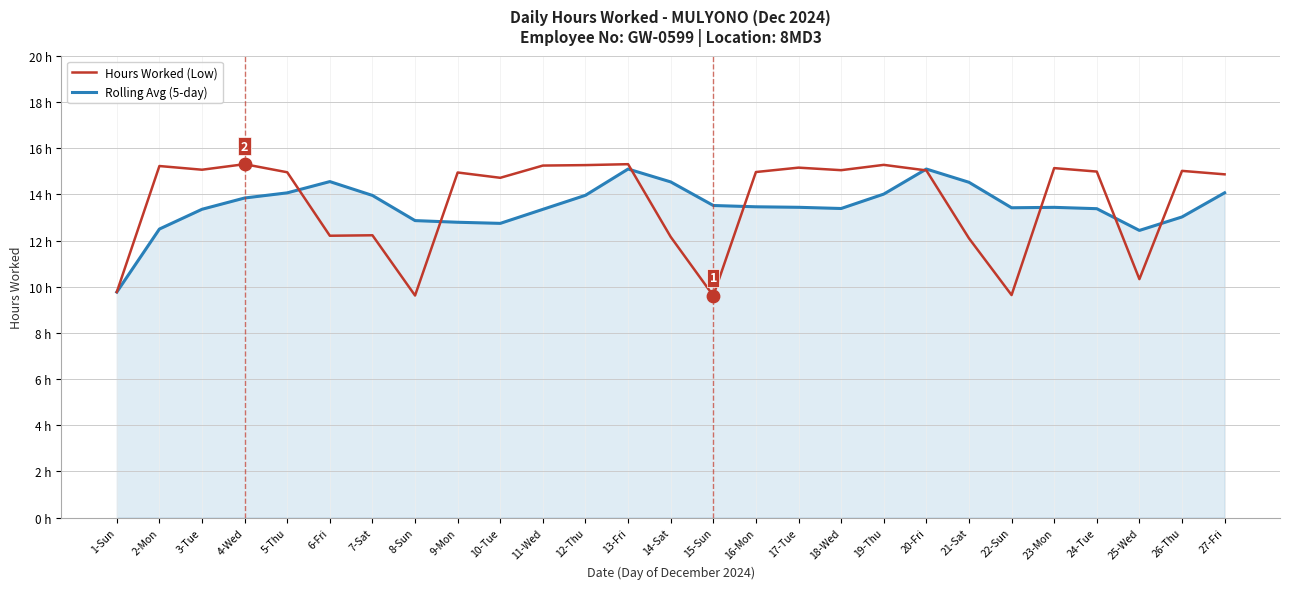

What are all the series names shown in the legend?

Hours Worked (Low), Rolling Avg (5-day)